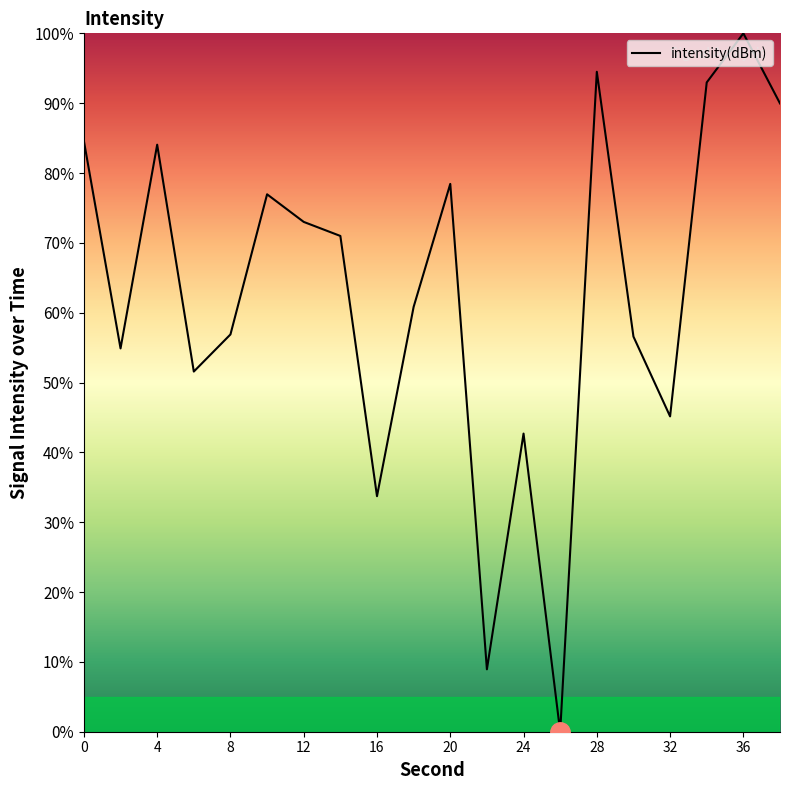

What is the greatest value displayed?

100.0